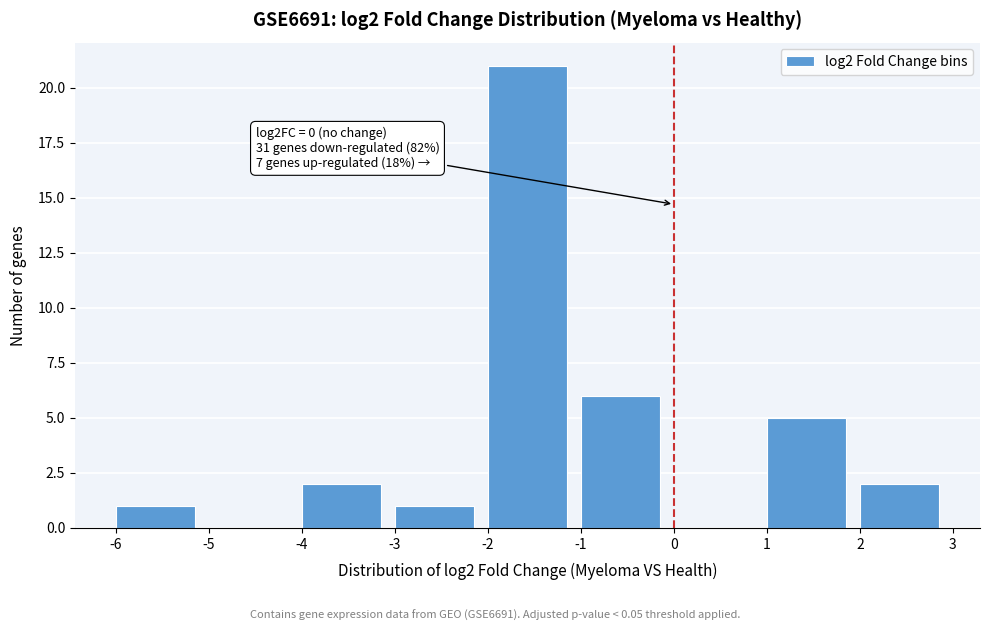

Over which range of the x-axis is the bar tallest?

-2 to -1